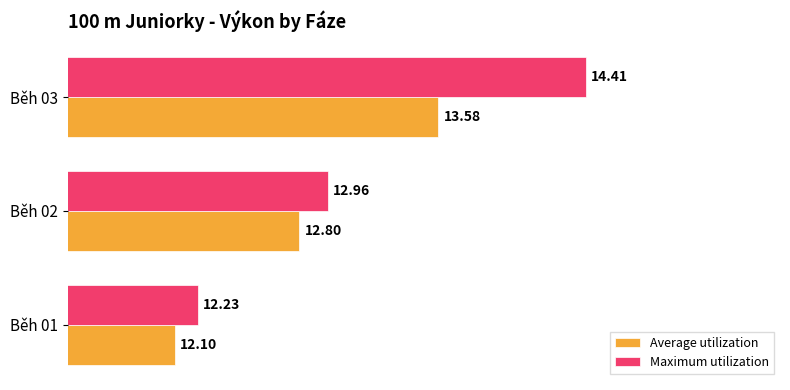

Count the number of data series in this chart.

2